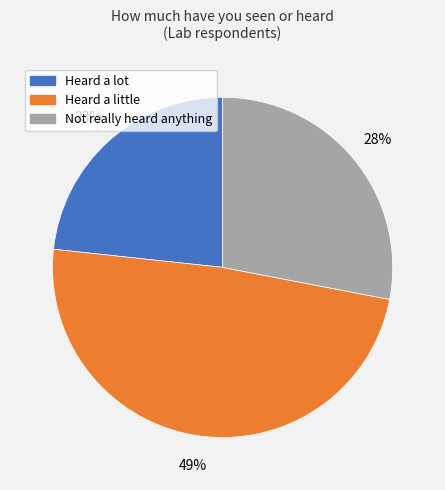

Which category has the biggest portion of the pie?

Heard a little